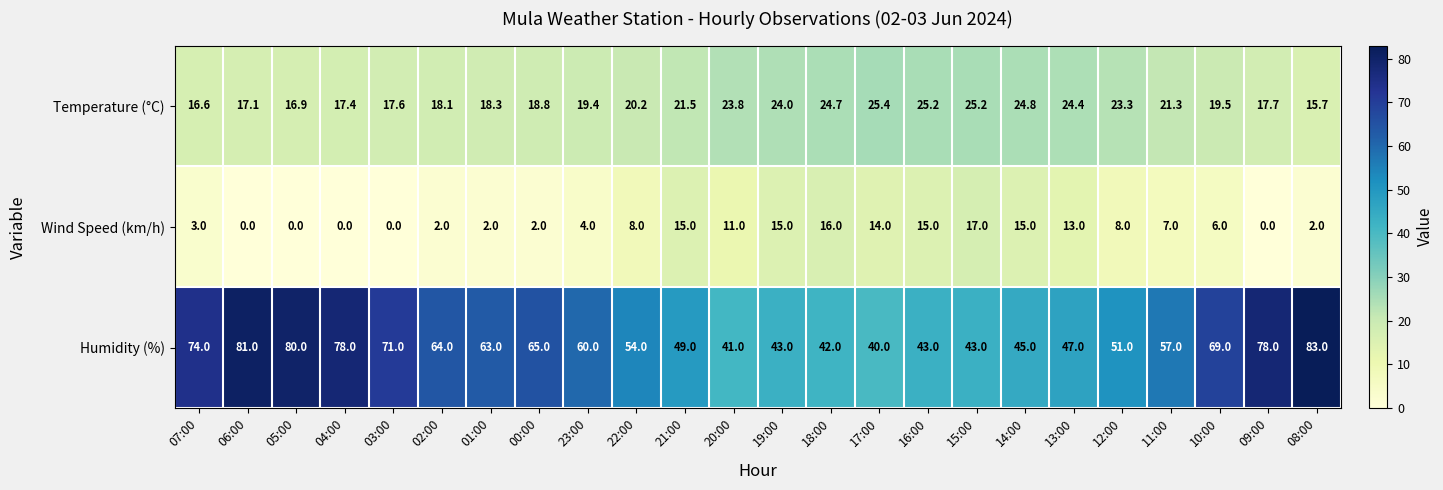

Which series has the largest total across all categories?

Humidity (%)